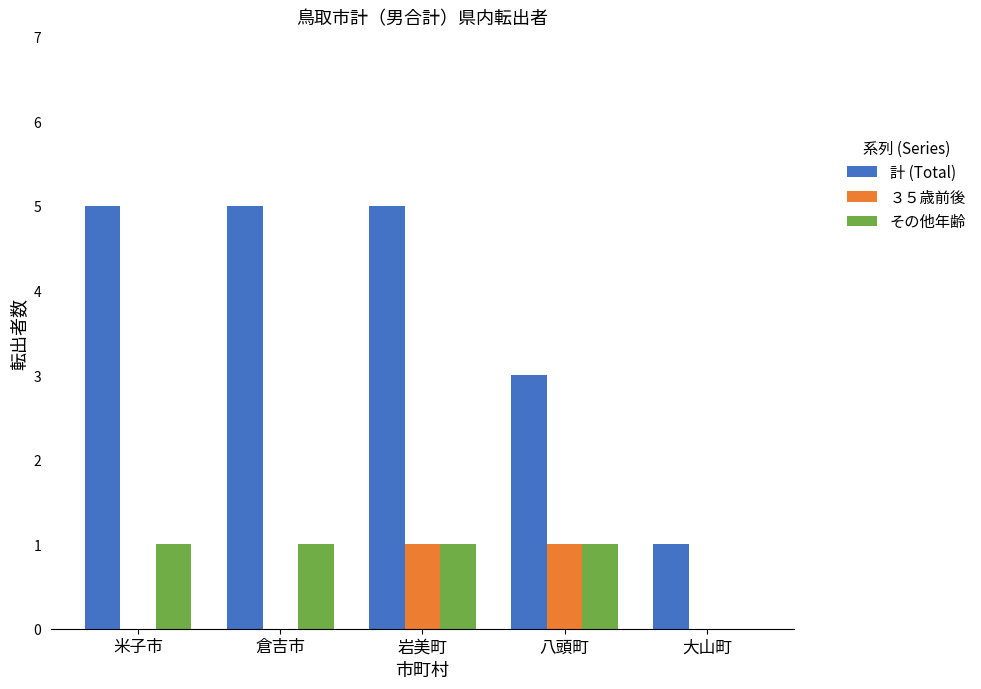

Reading right to left, list all the values displayed in this chart.

計 (Total): 1	3	5	5	5
３５歳前後: 0	1	1	0	0
その他年齢: 0	1	1	1	1